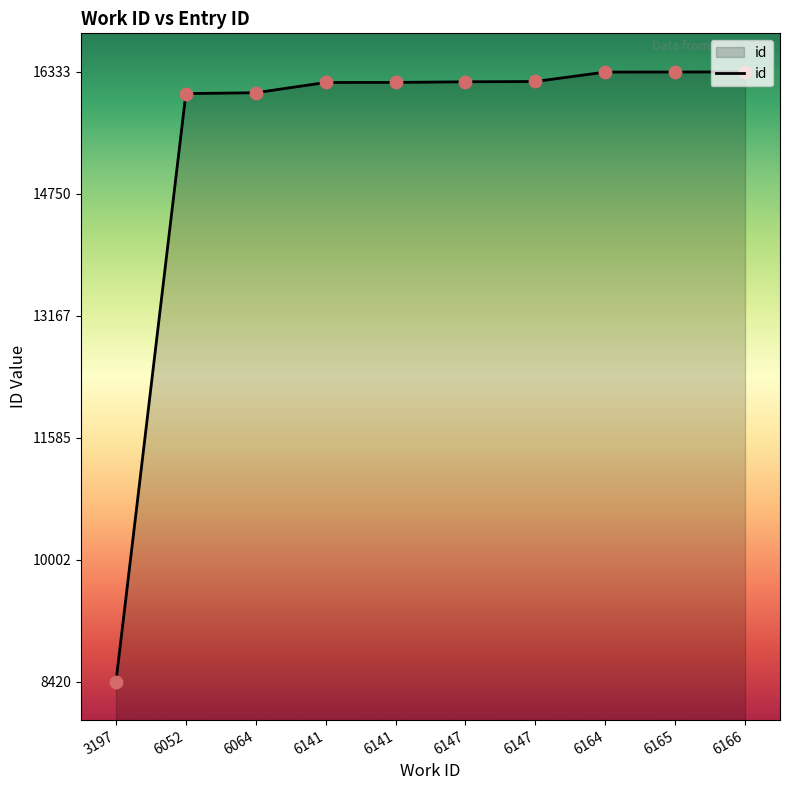

What is the ratio of the value at 6147 to the value at 6052?

1.0